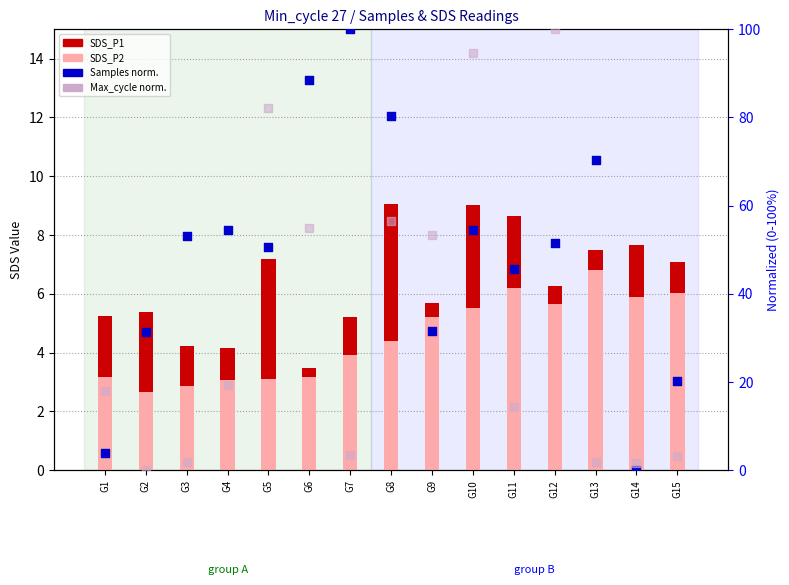

Is the value of SDS_P2 at G15 greater than the value of SDS_P1 at G8?

No